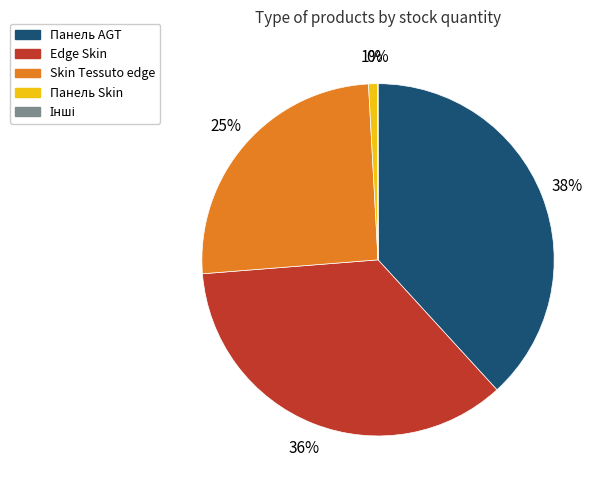

To the nearest percent, what is the average slice percentage?

20%